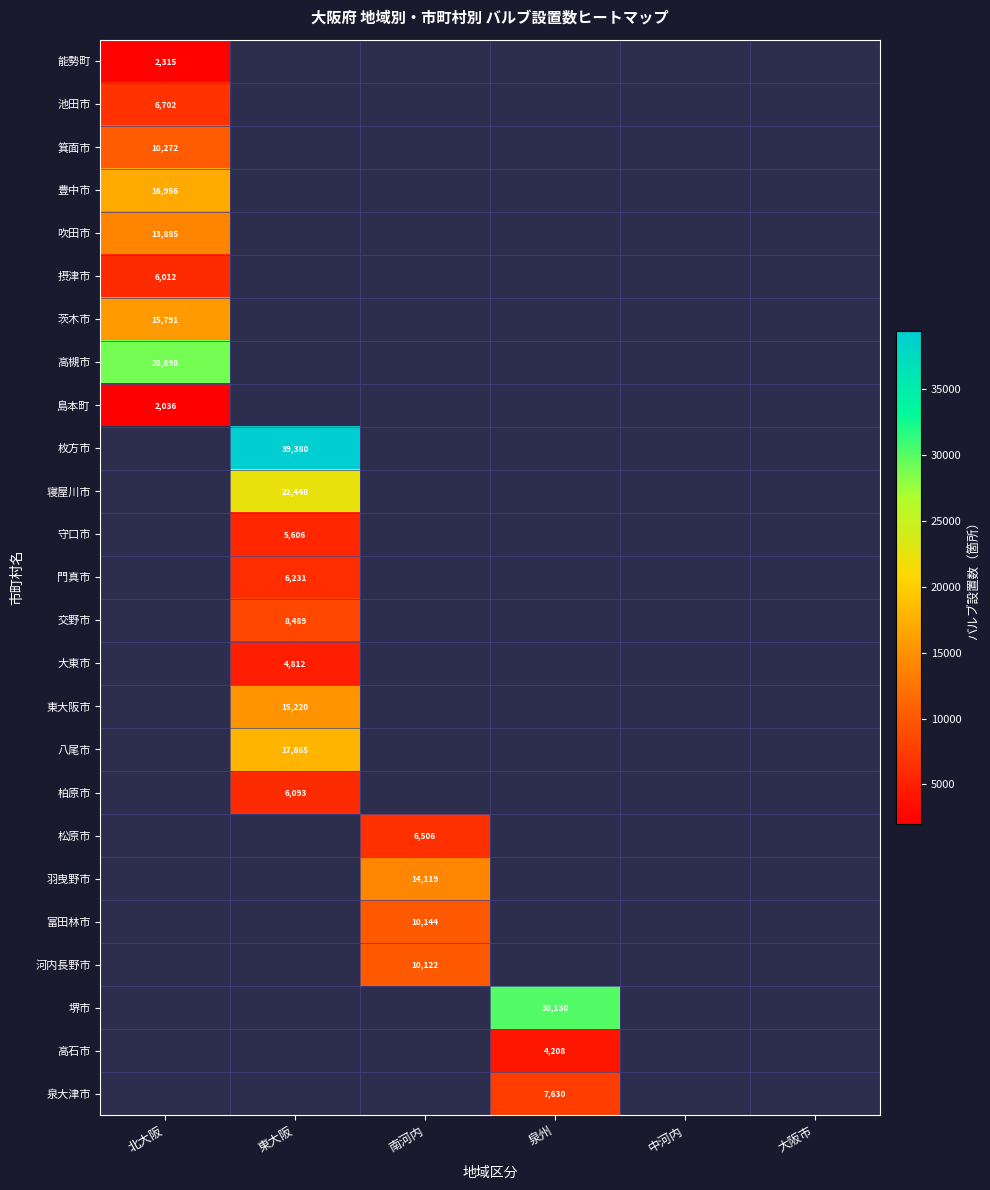

What value does the 河内長野市 series have at 南河内?

10122.0